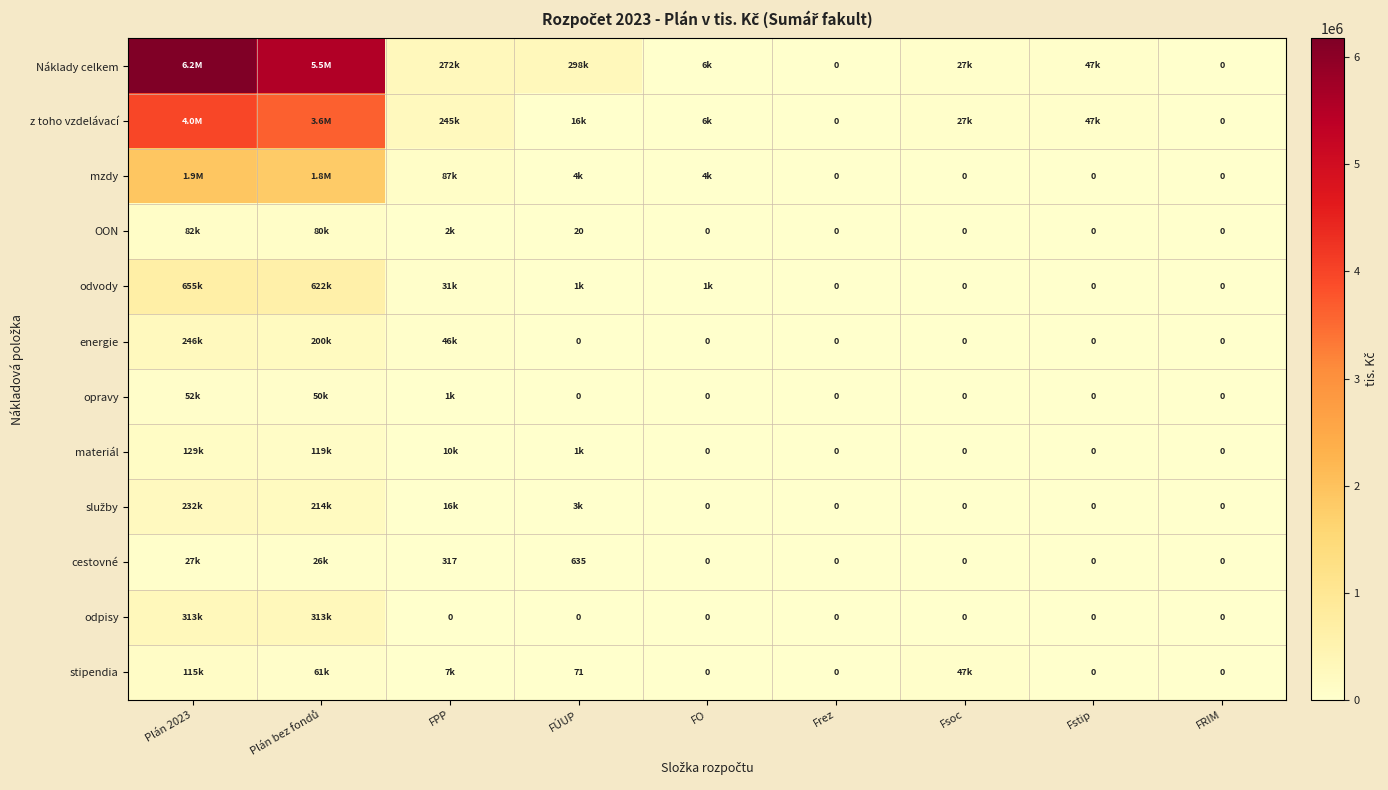

How many values in the stipendia series are below 71?

4